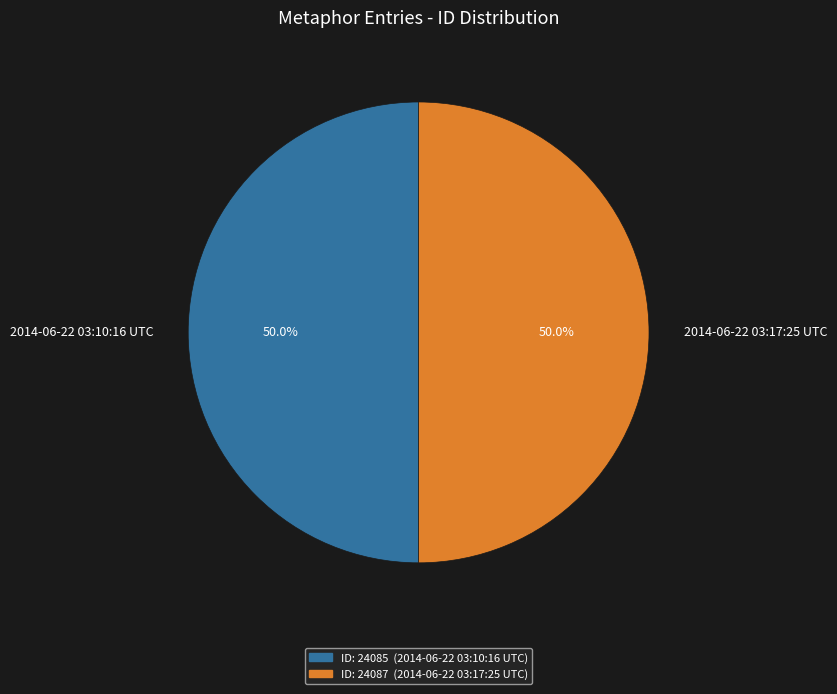

Is it true that 2014-06-22 03:17:25 UTC is 35% of the pie?

False